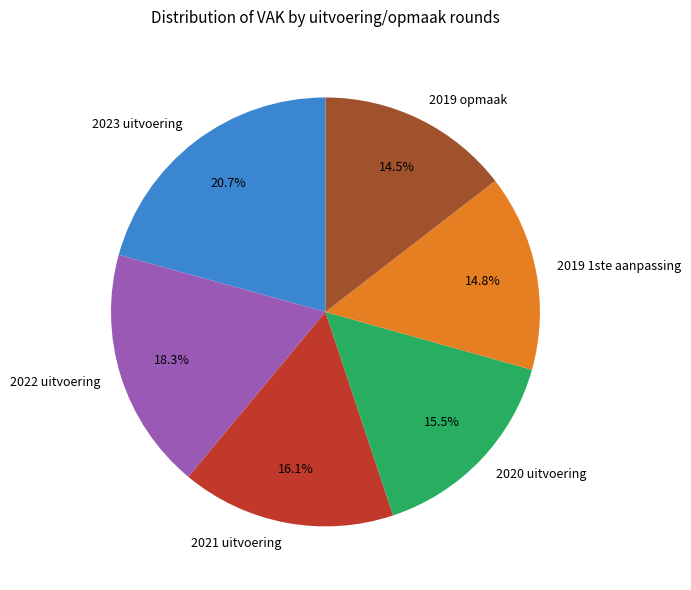

Which category has the biggest portion of the pie?

2023 uitvoering